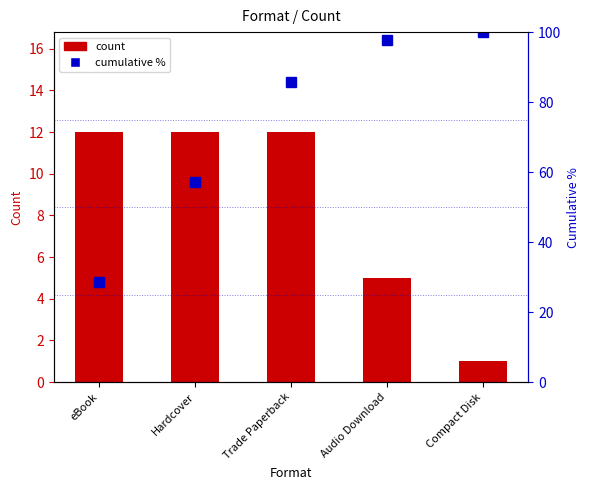

At which label does count reach its minimum?

Compact Disk